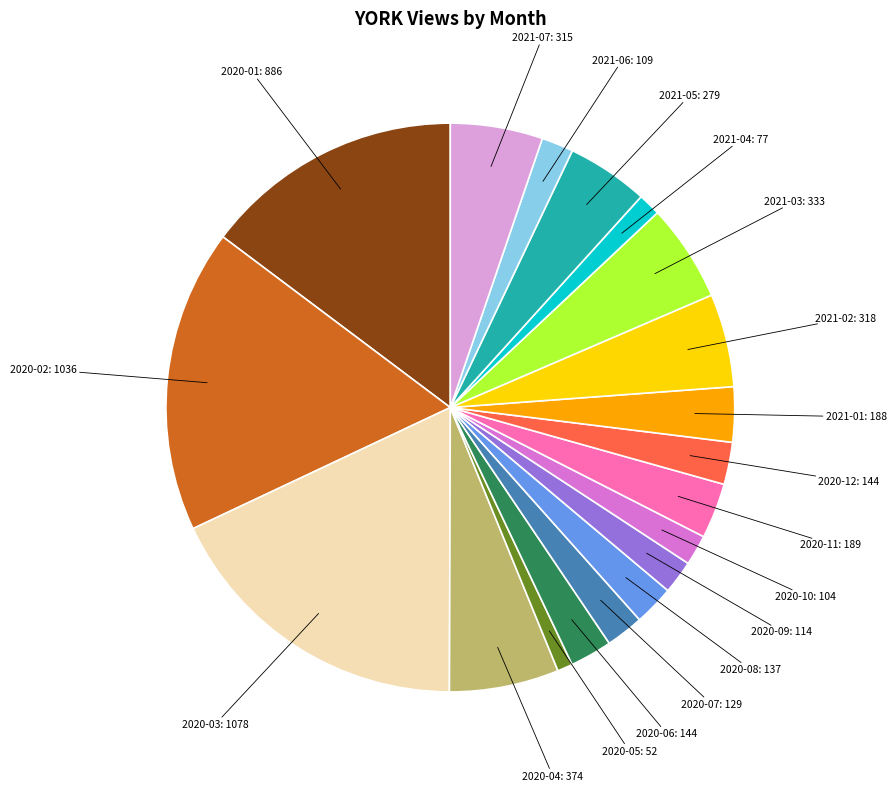

Is there a majority slice in this chart?

No